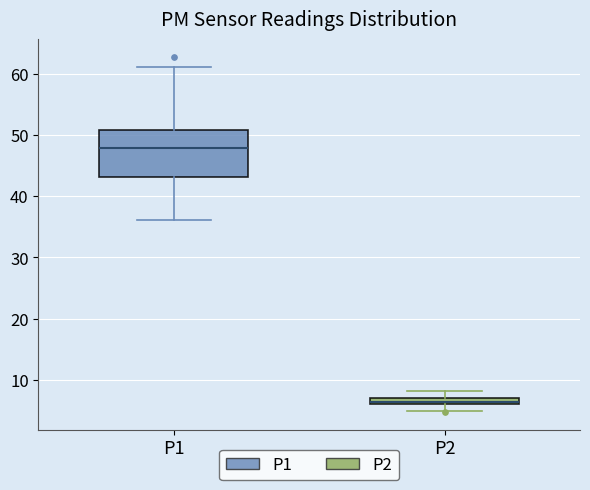

Which box's median line is the highest?

P1